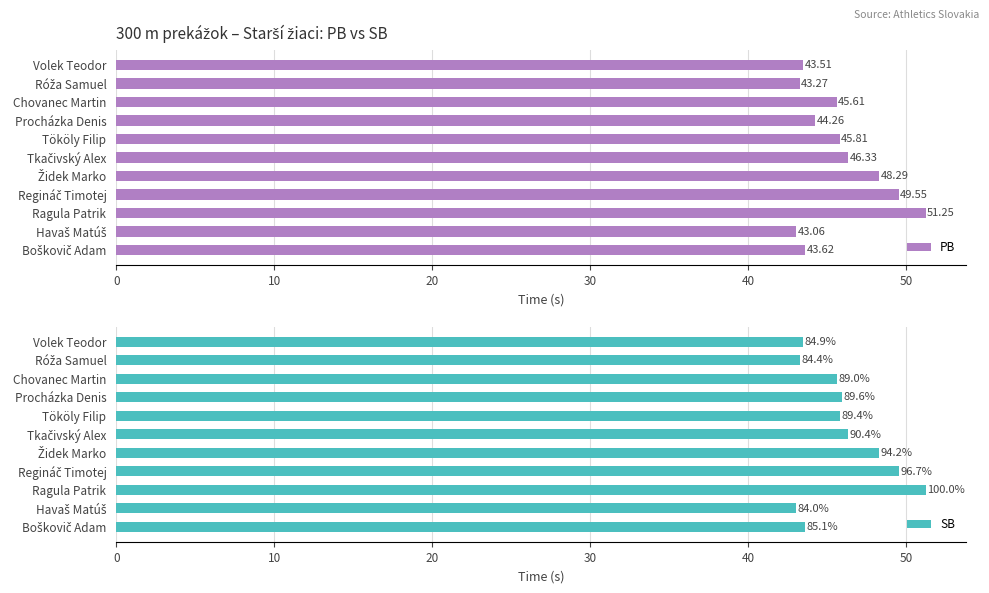

What is the difference between the maximum and minimum values in the PB series?

8.2